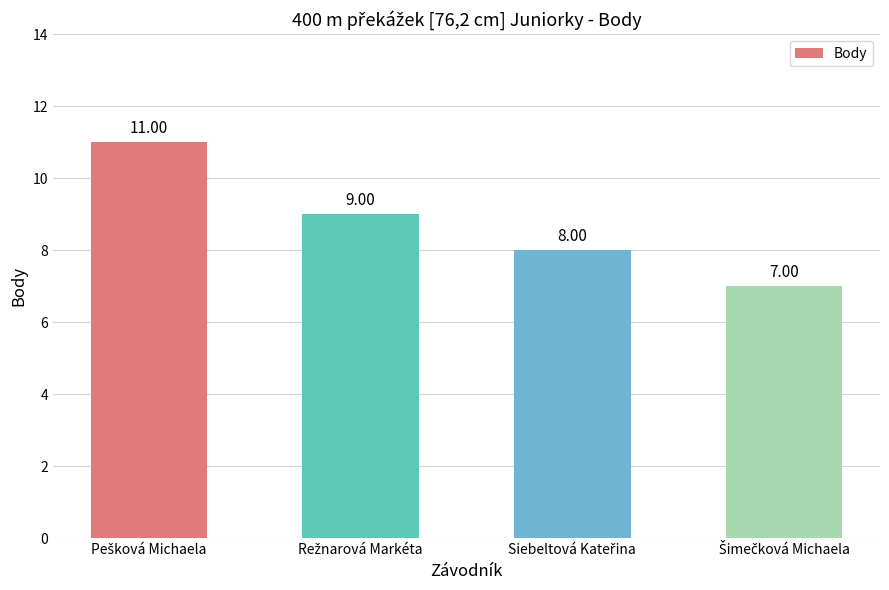

What is the average value?

9